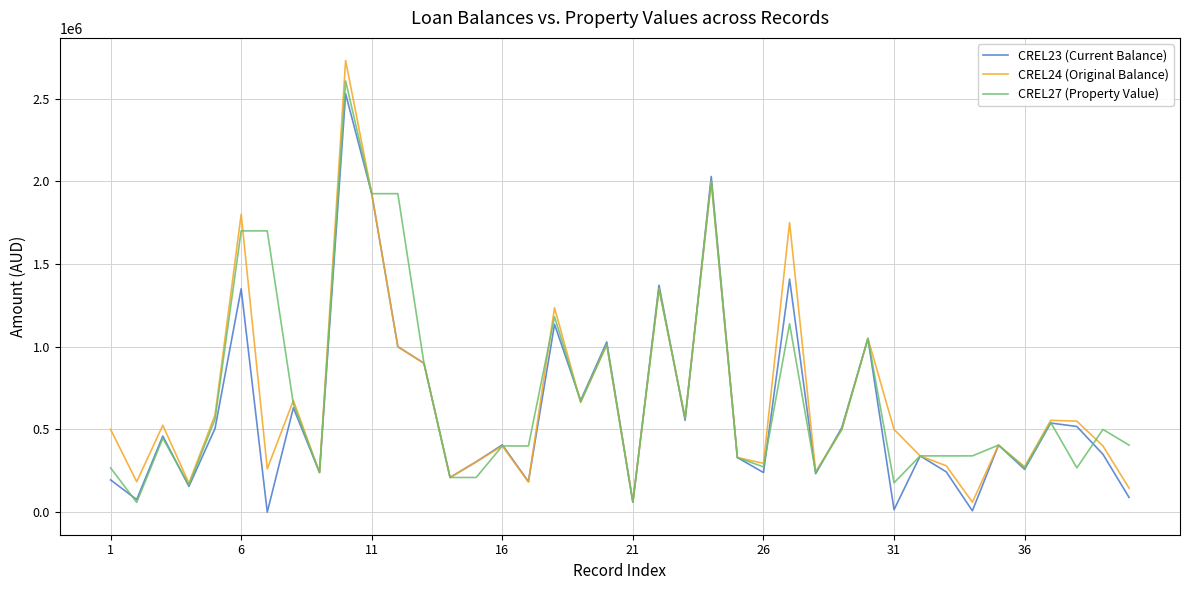

Which series has the widest spread of values?

CREL24 (Original Balance)